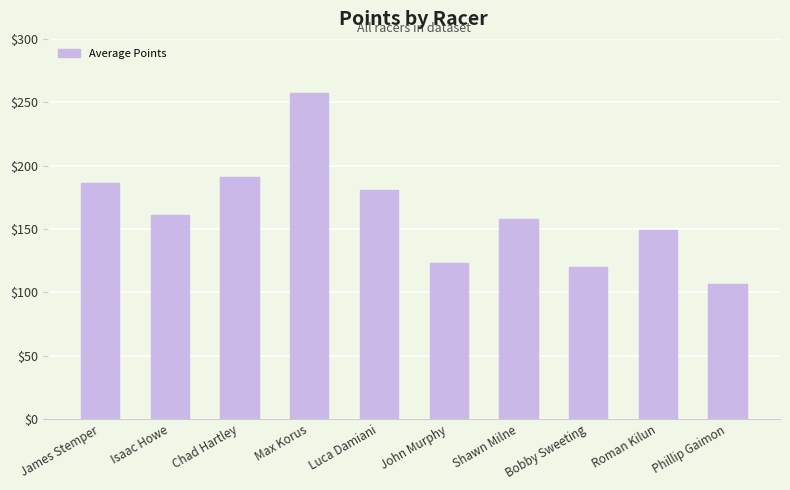

Are the bars horizontal?

No